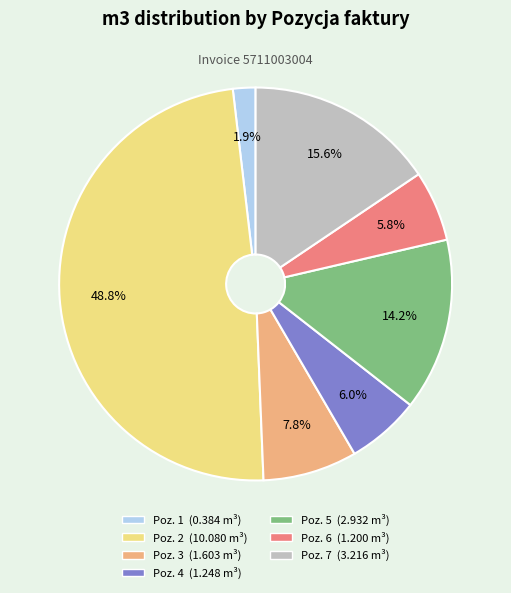

Does any single category account for the majority?

No